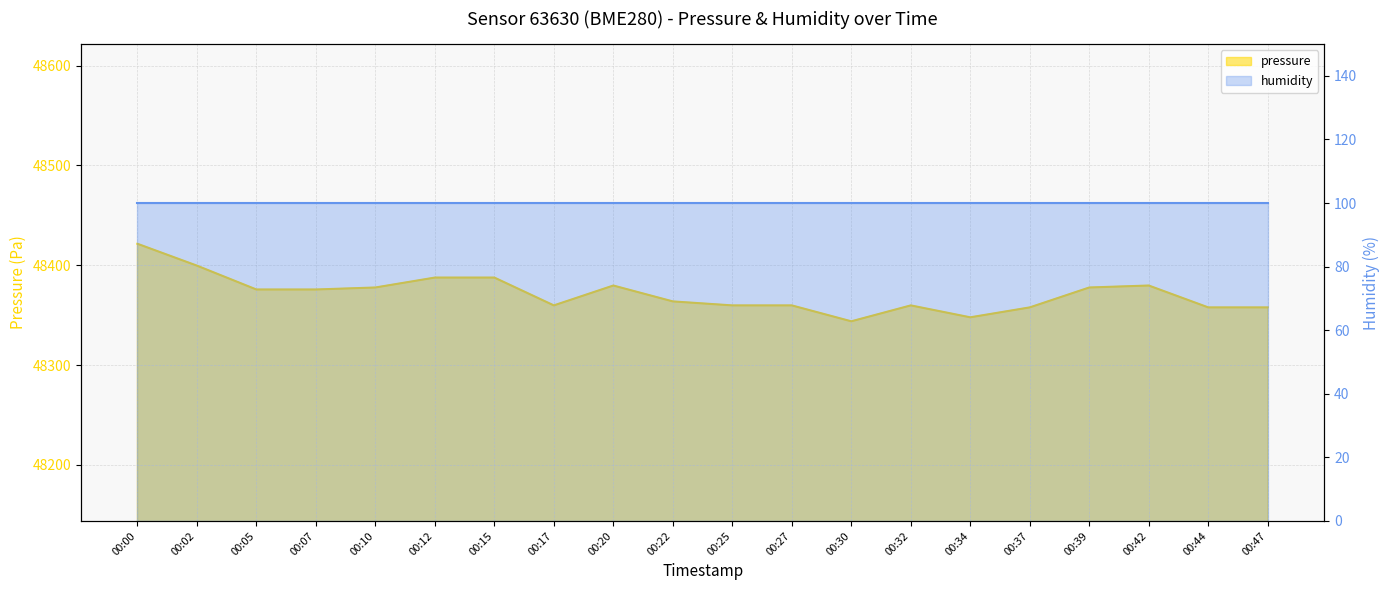

The chart shows a value of 48359.8 at 00:27. True or false?

True